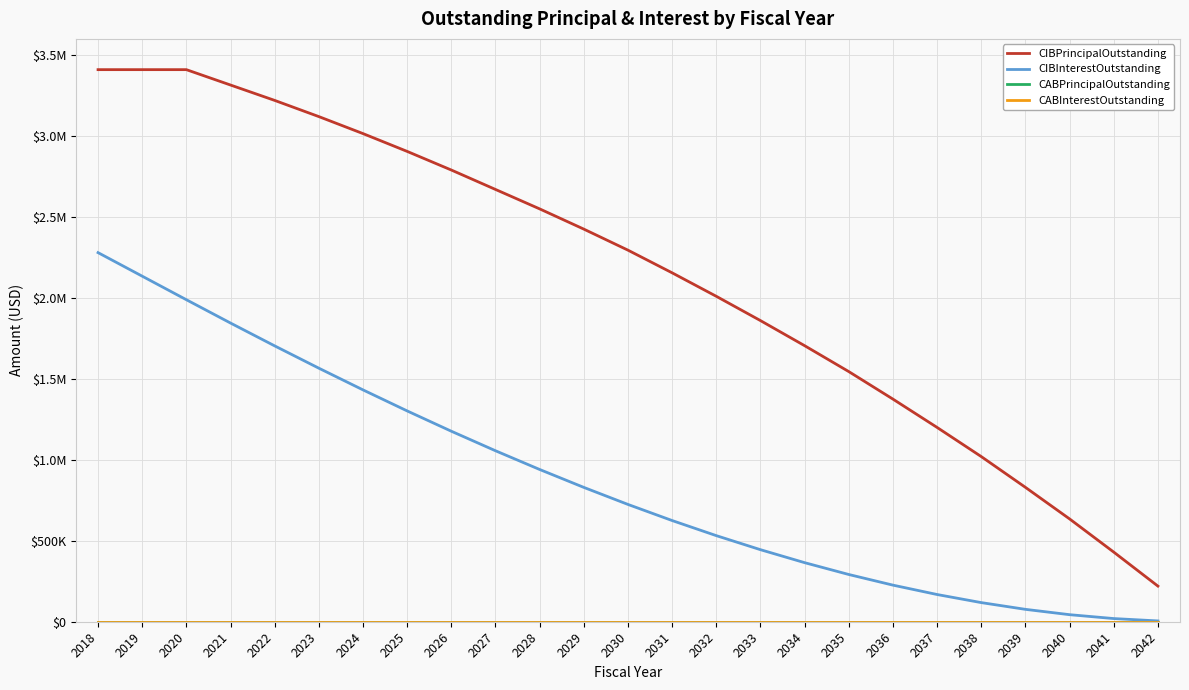

Does the chart have visible grid lines?

Yes